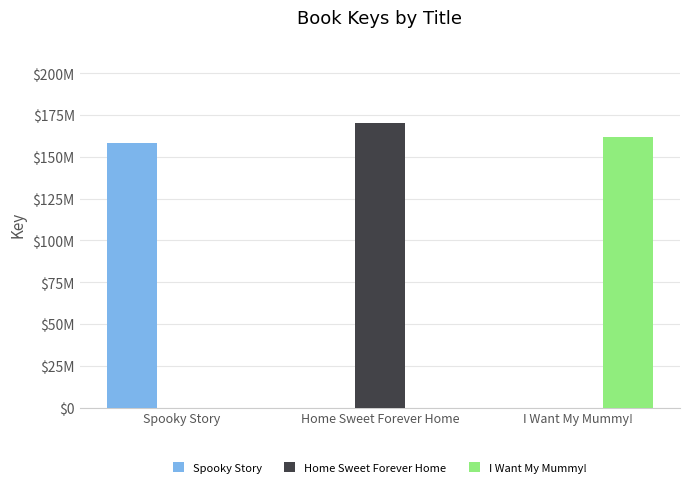

List the series in order of their peak value, highest first.

Home Sweet Forever Home, I Want My Mummy!, Spooky Story